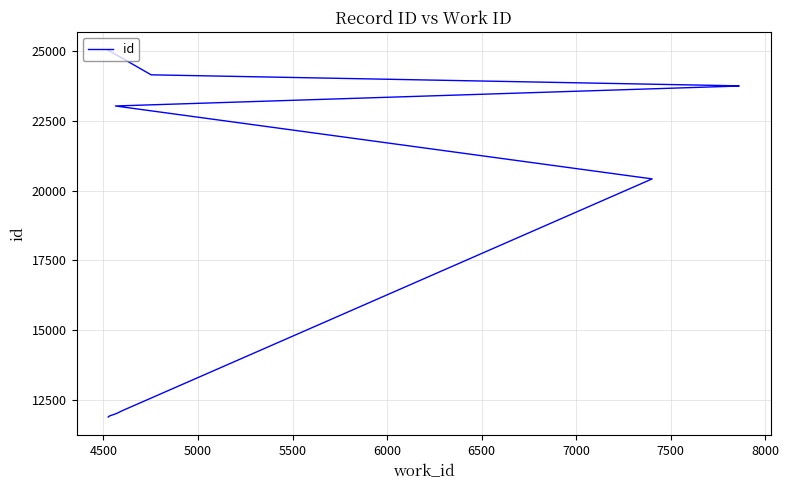

What is the sum of all values?

188112